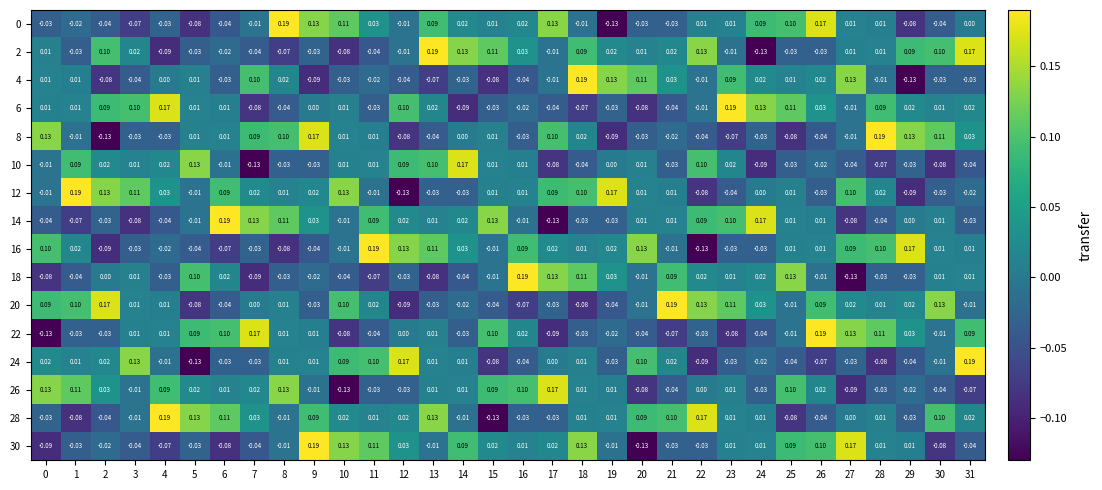

What is the total value across all series at 23?

0.3